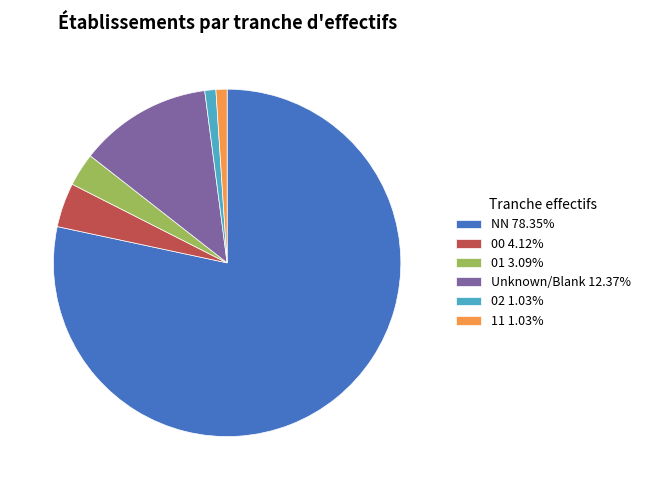

Approximately how many times larger is the value at Unknown/Blank 12.37% compared to 02 1.03%?

12.0